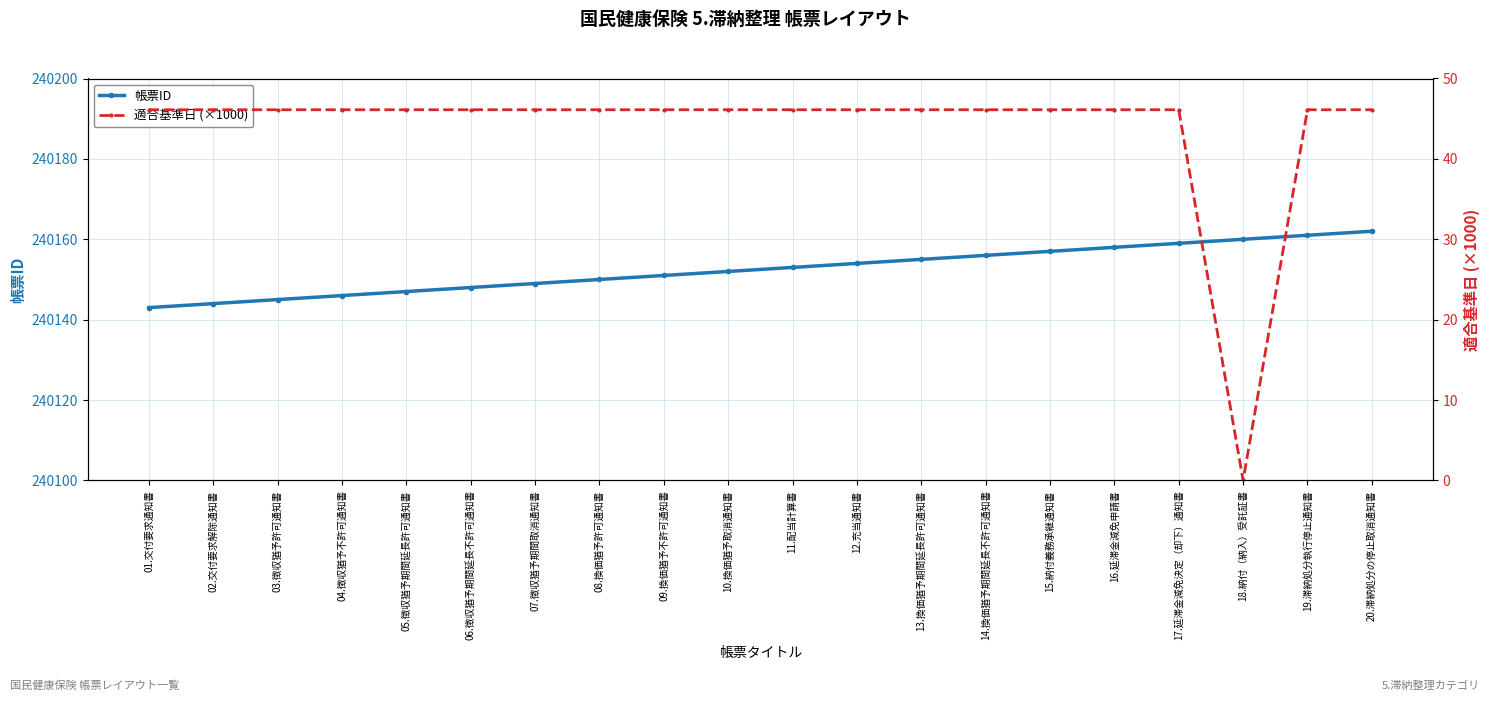

True or false: 帳票ID has more than 0 interior local peaks.

False